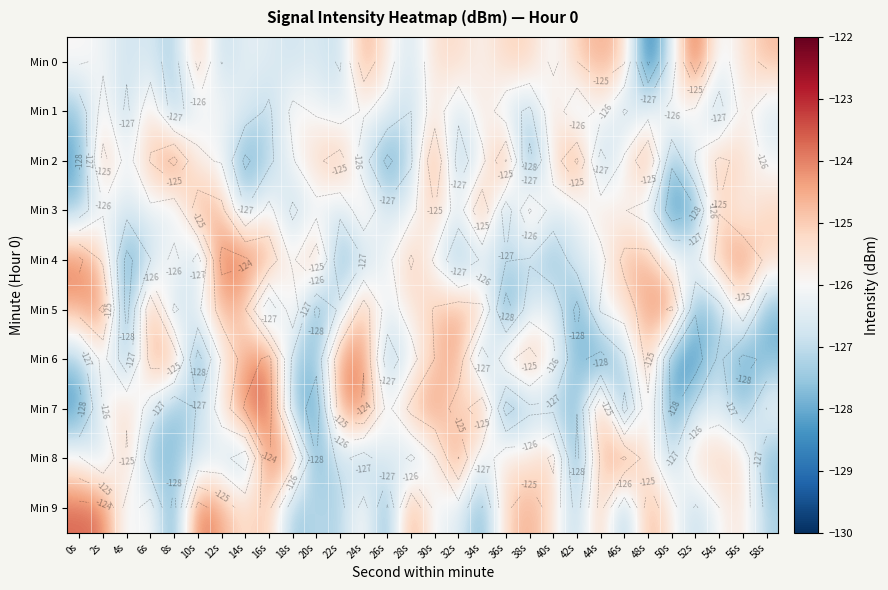

What is the difference between the Min 0 values at 40s and 18s?

0.5